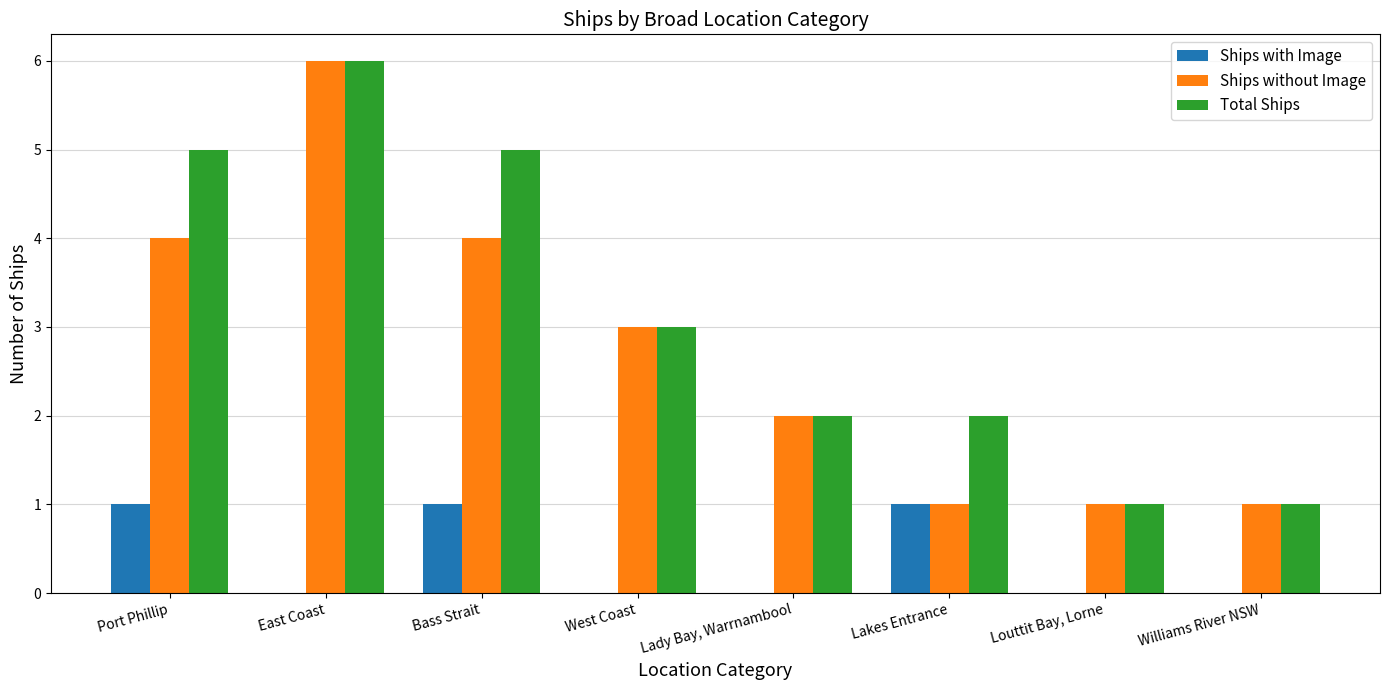

What is the total value across all series at Port Phillip?

10